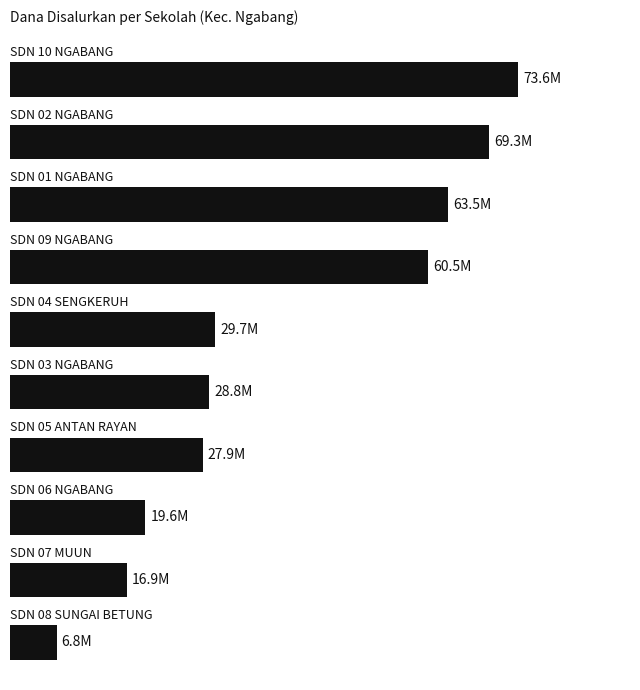

What is the difference between the maximum and minimum values?

66825000